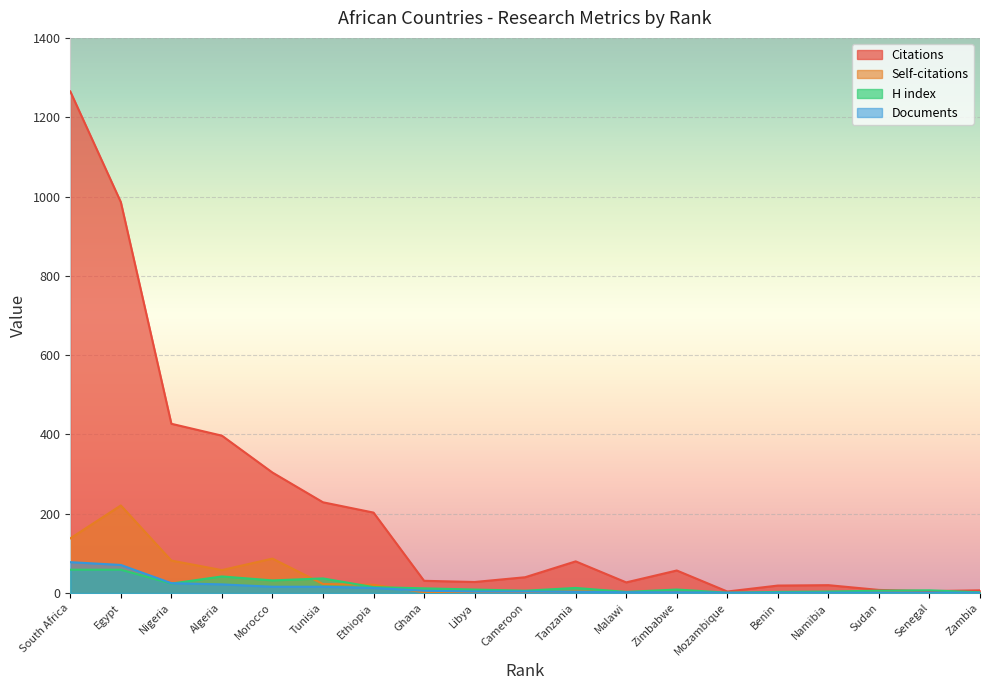

In H index, how many points are higher than both neighbors (excluding endpoints)?

5